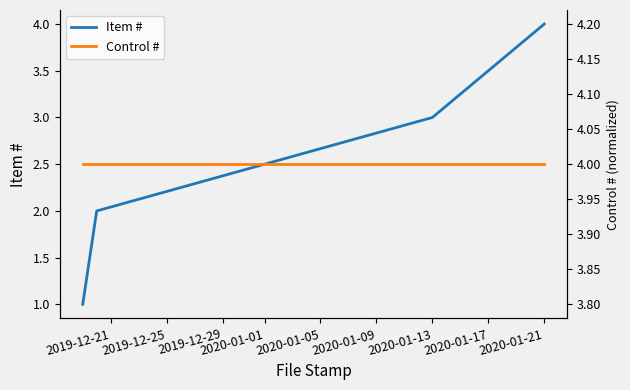

How many distinct data groups are displayed?

2